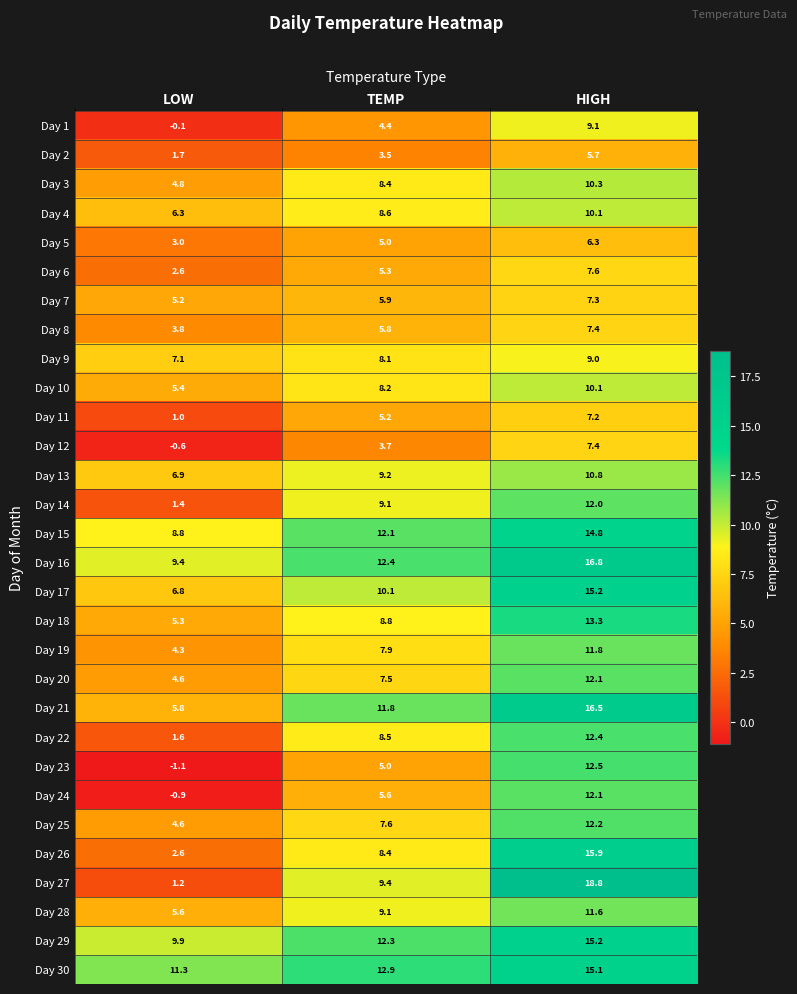

Which category has the lowest value across all series?

LOW